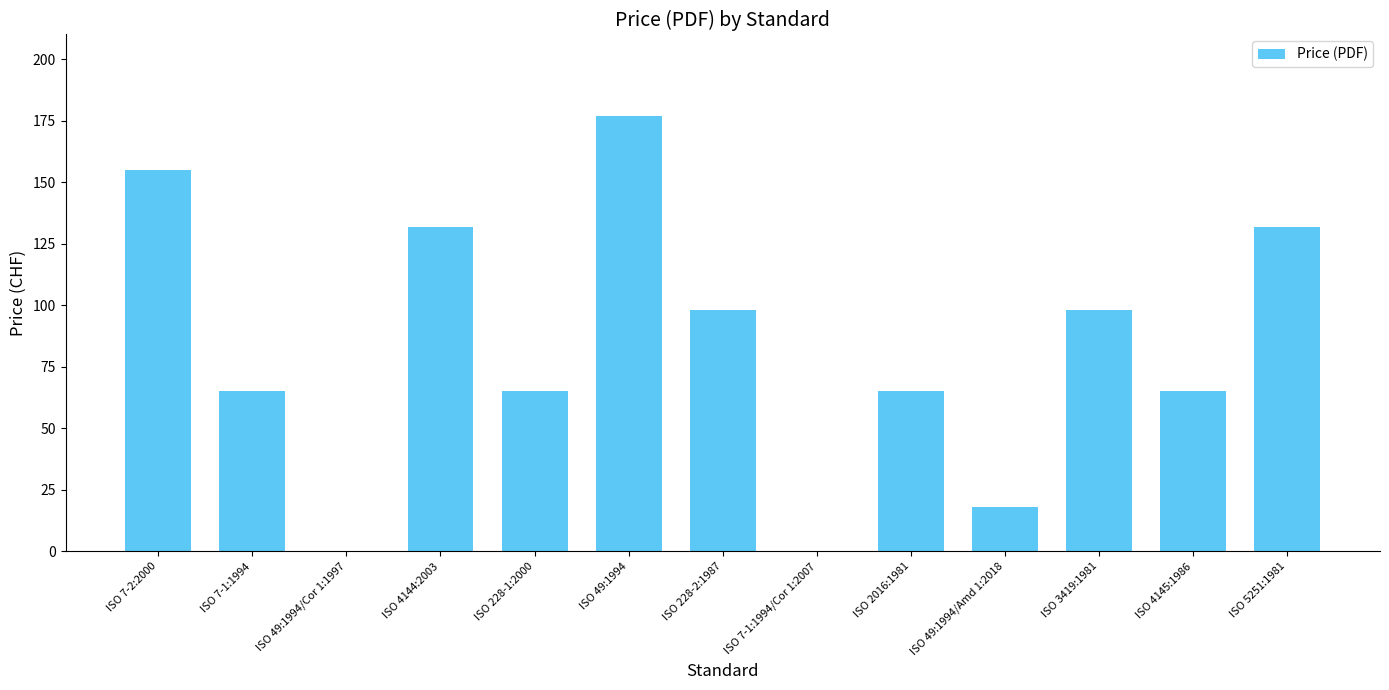

What is the sum of all values?

1070